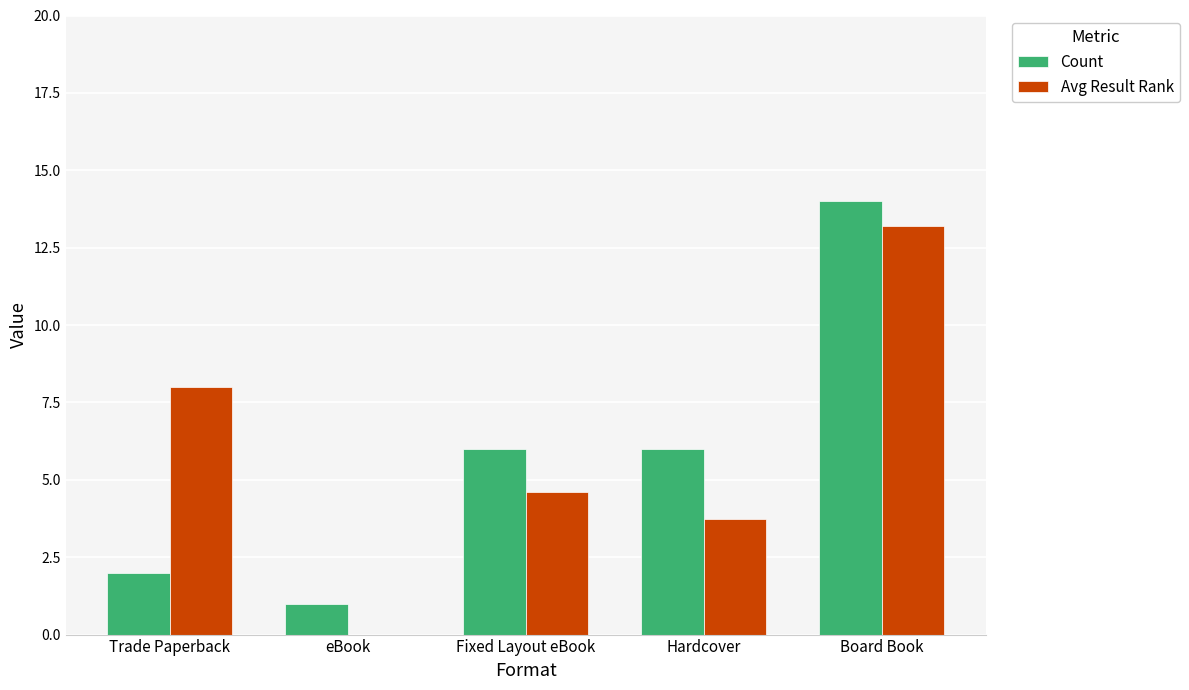

What is the approximate value of Count at eBook?

1.0